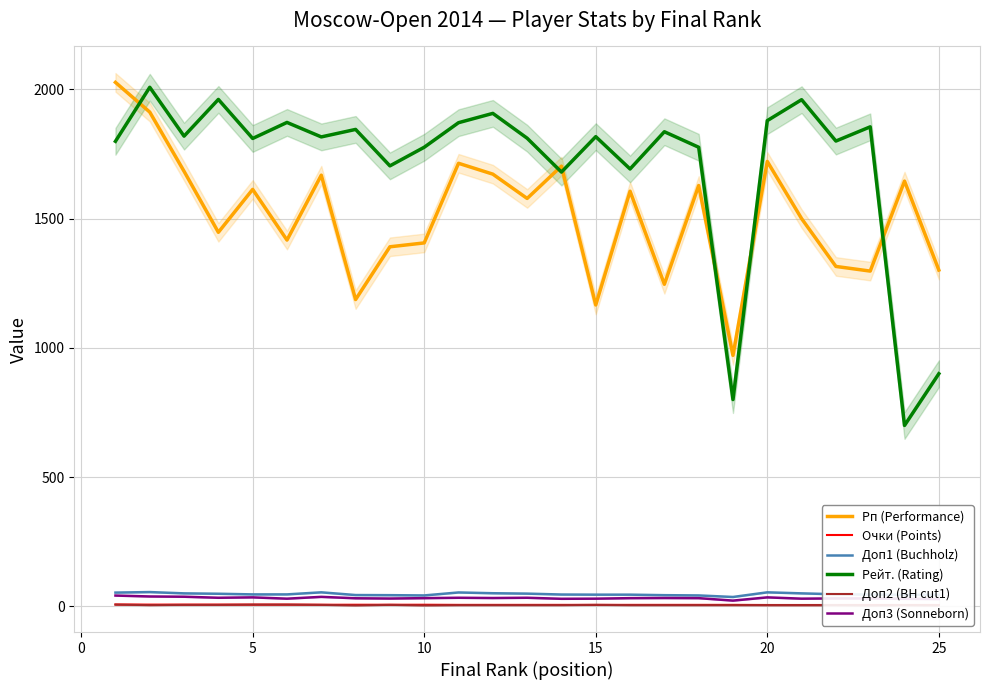

What is the minimum value for Рп (Performance)?

971.0